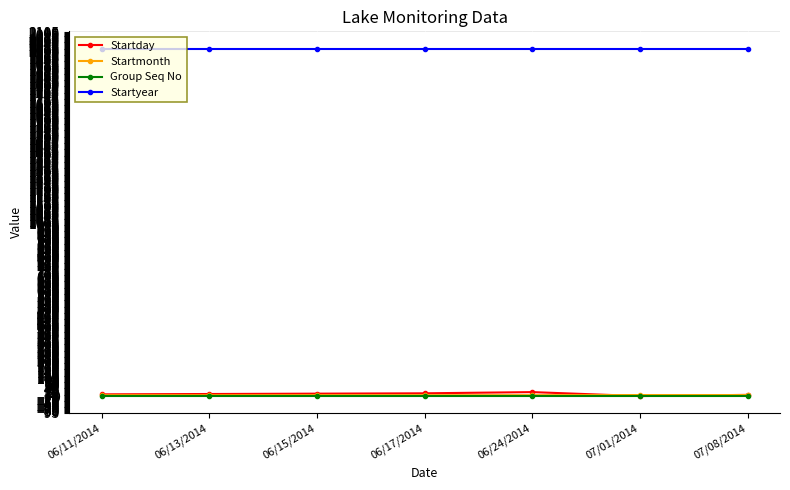

True or false: Startmonth and Group Seq No intersect in this chart.

False